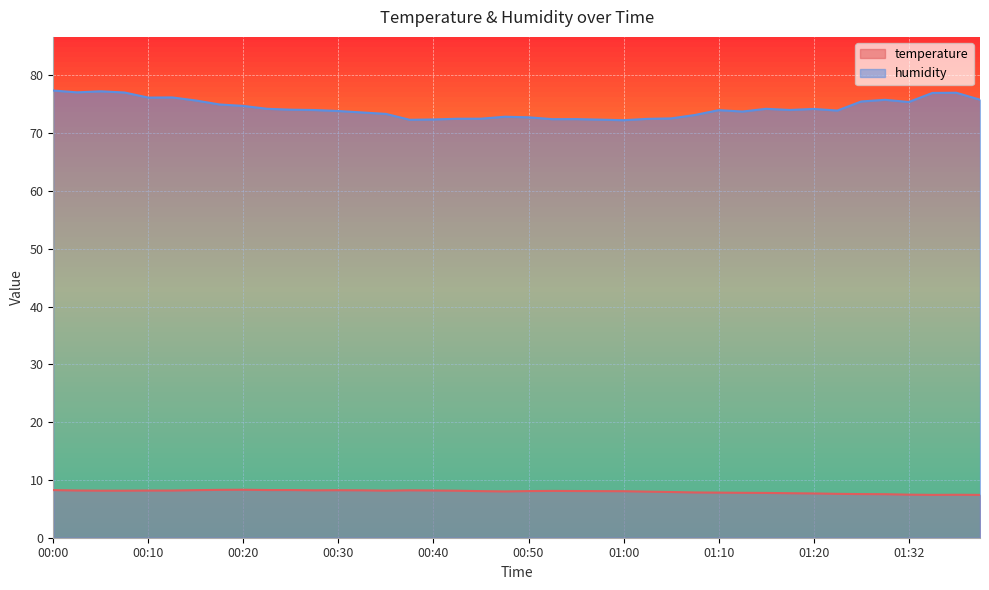

True or false: humidity has more than 2 interior local peaks.

True